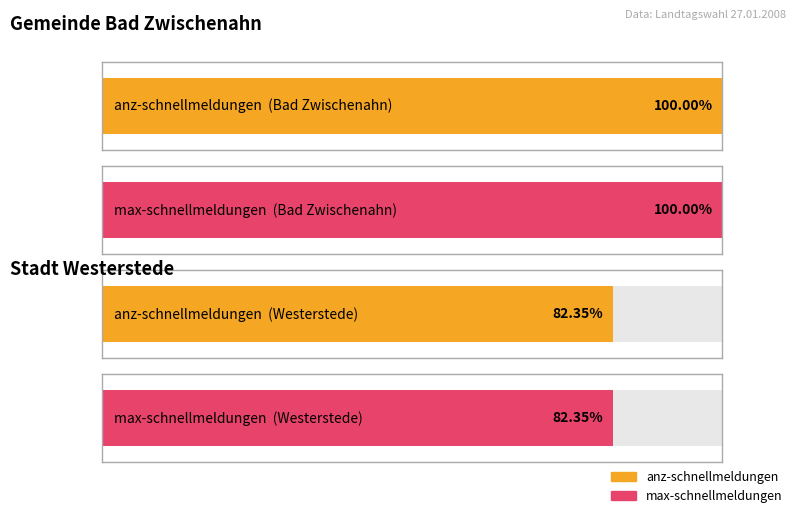

At which label does Average utilization reach its peak?

Gemeinde Bad Zwischenahn